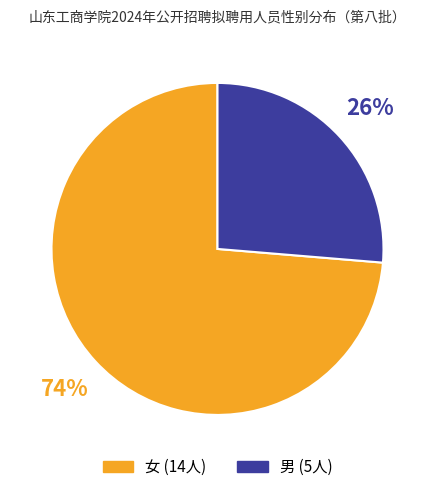

To the nearest percent, what portion does 女 represent?

74%